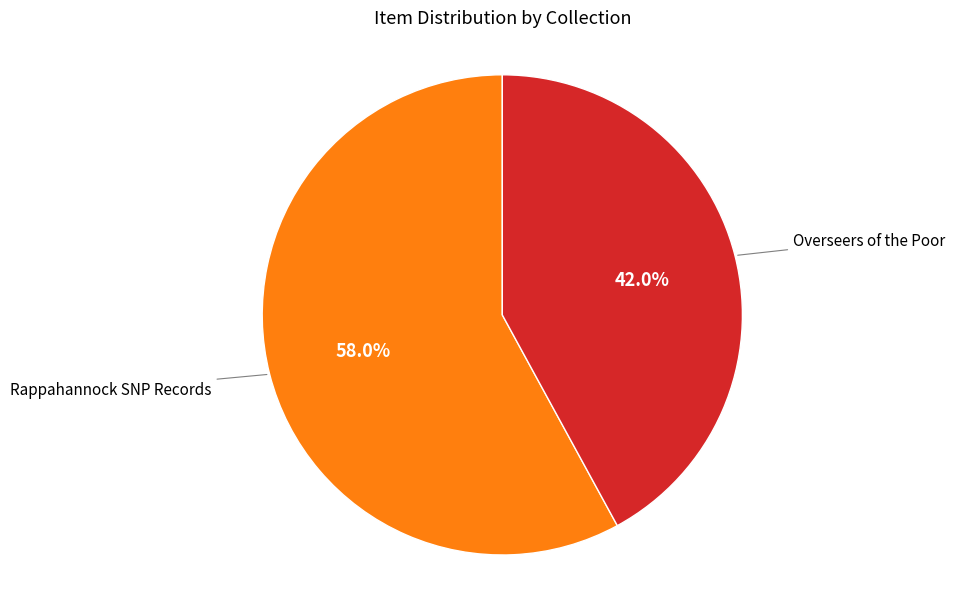

Which slice is the smallest?

Overseers of the Poor